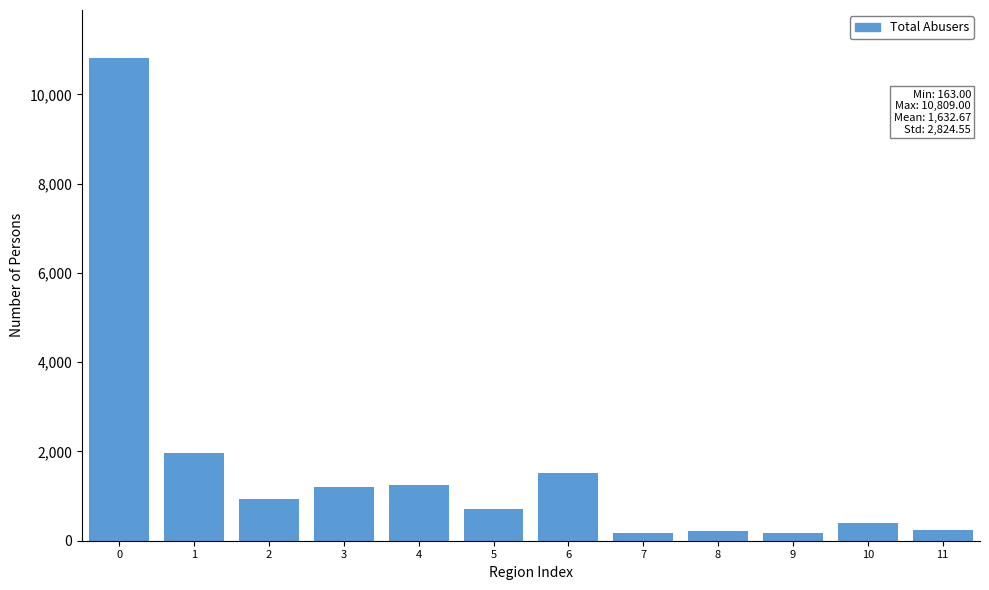

Approximately how many times larger is the value at 2 compared to 5?

1.3